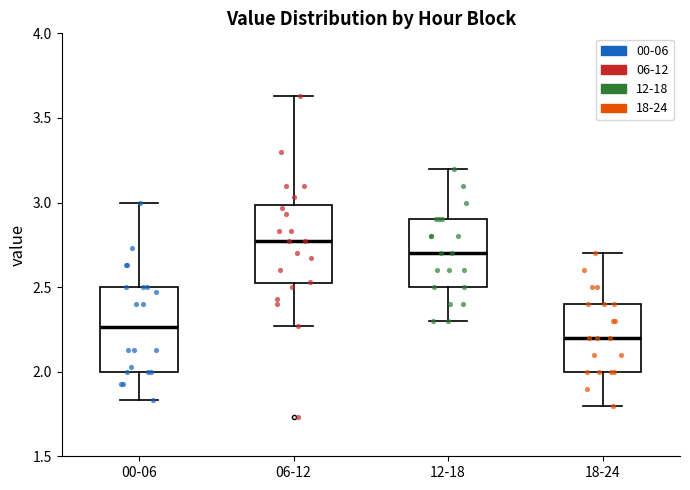

Reading left to right, read every box against the y-axis: the position of its median line, the range the box covers, and the ends of its whiskers. The values are not printed on the chart, so give them approximately, as read against the axis.

00-06: median 2.25, box 2.00 to 2.50, whiskers 1.85 to 3.00
06-12: median 2.75, box 2.50 to 3.00, whiskers 2.25 to 3.65
12-18: median 2.70, box 2.50 to 2.90, whiskers 2.30 to 3.20
18-24: median 2.20, box 2.00 to 2.40, whiskers 1.80 to 2.70